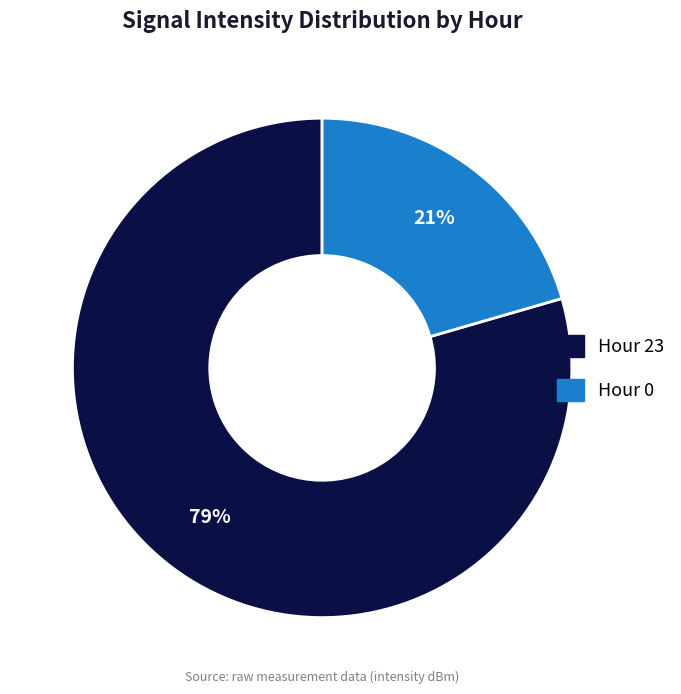

Which category has the smallest portion of the pie?

Hour 0